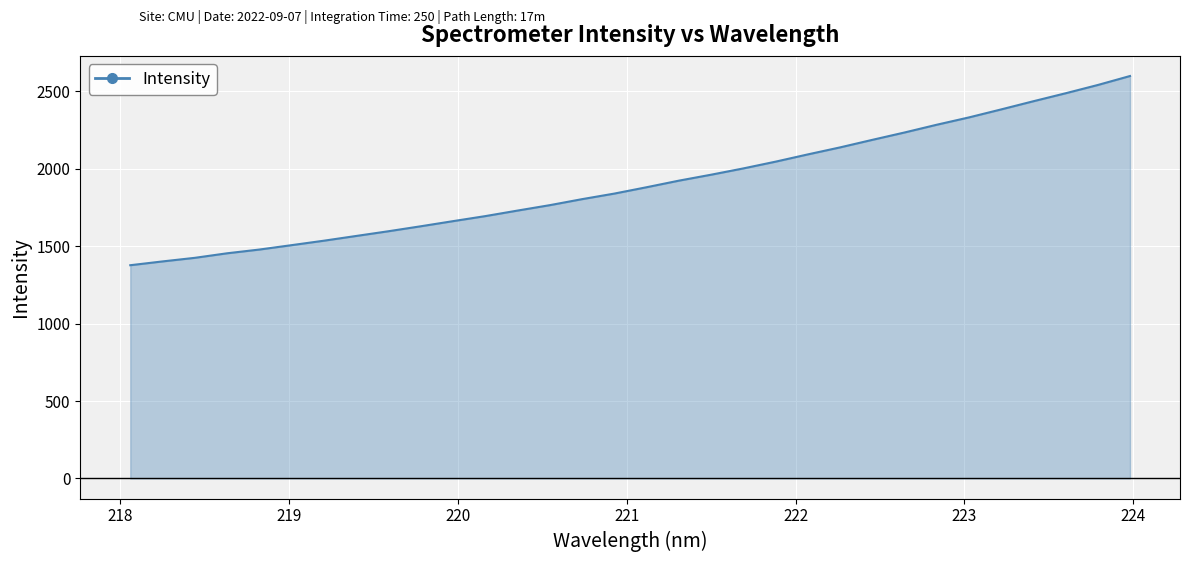

What is the greatest value displayed?

2600.0